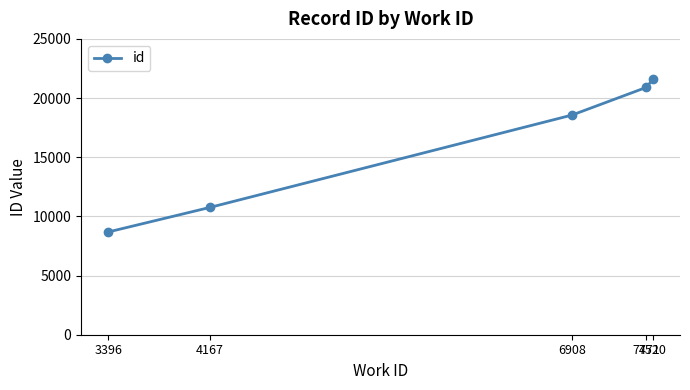

Reading left to right, transcribe all the data shown in this chart.

3396=8683	4167=10761	6908=18562	7471=20902	7520=21575